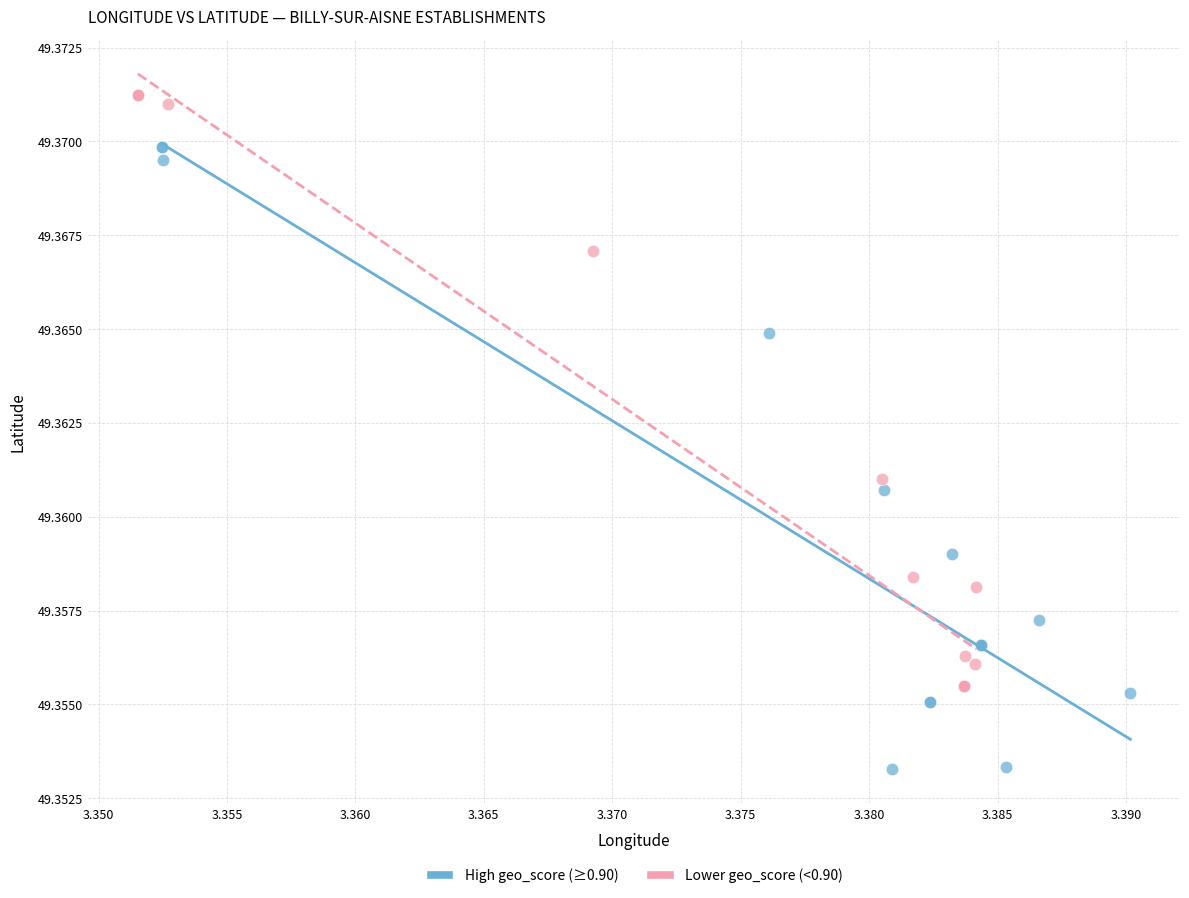

Which series contains the highest Y value?

Lower geo_score (<0.90)